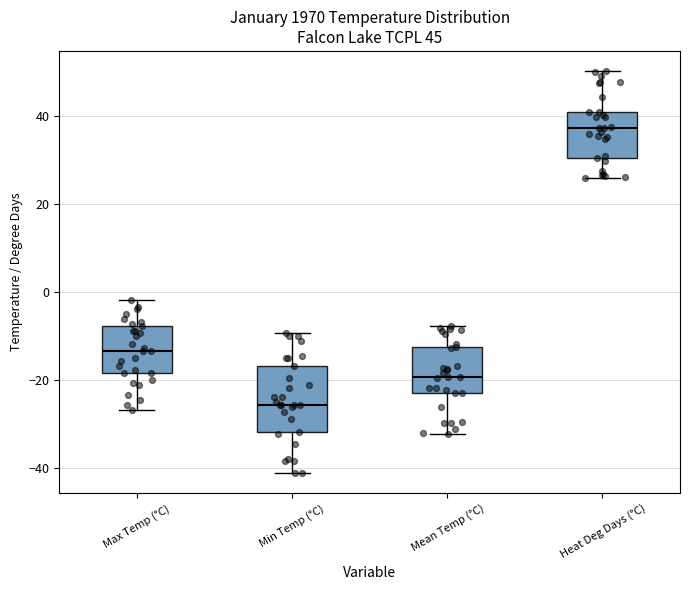

Where does the median line of the box for Max Temp (°C) sit on the y-axis? The values are not printed on the chart, so give them approximately, as read against the axis.

-14